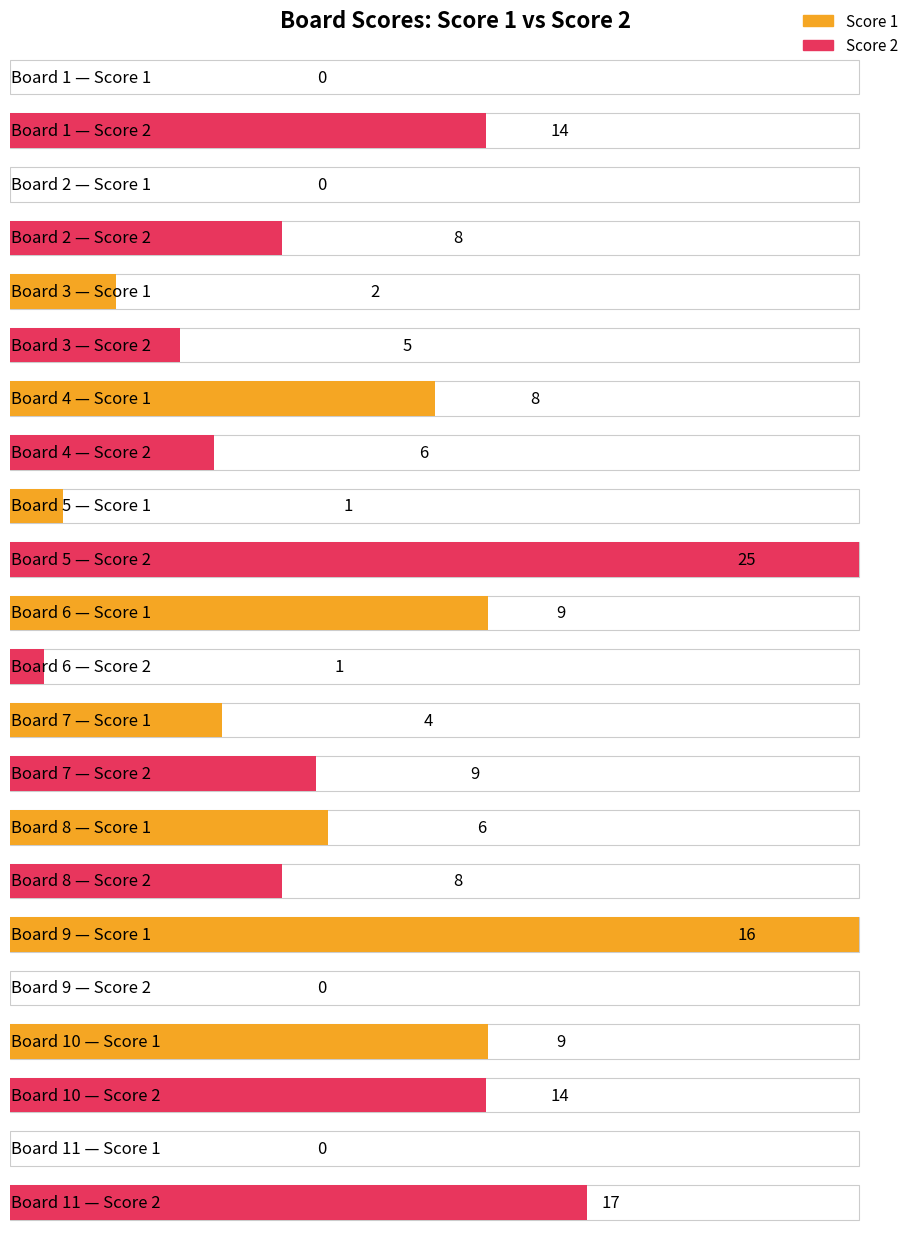

At which label does Score 2 reach its peak?

5